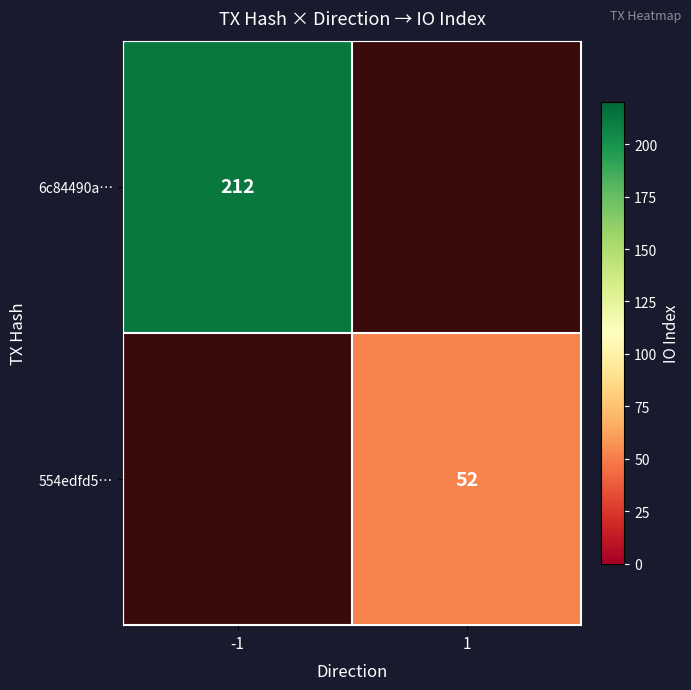

The value of 554edfd5… at 1 is 76. True or false?

False